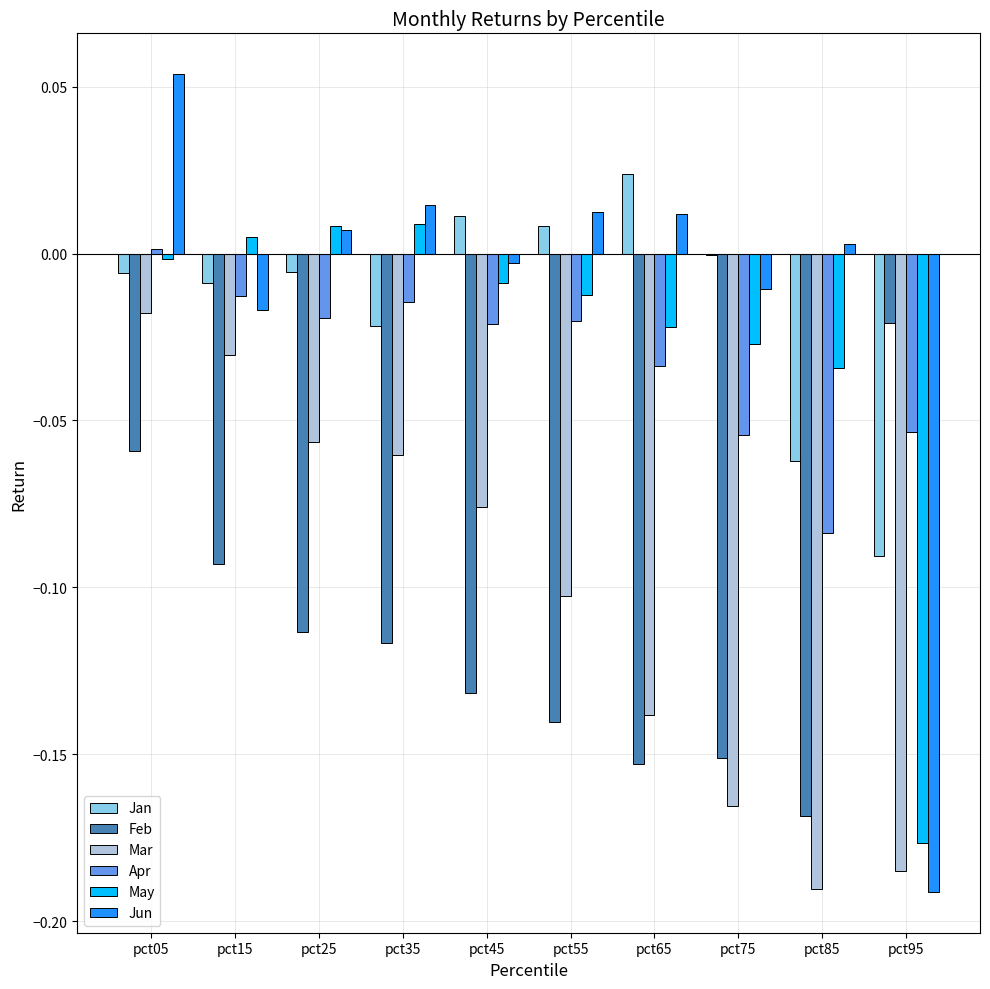

At which category is the sum across all series the highest?

pct05